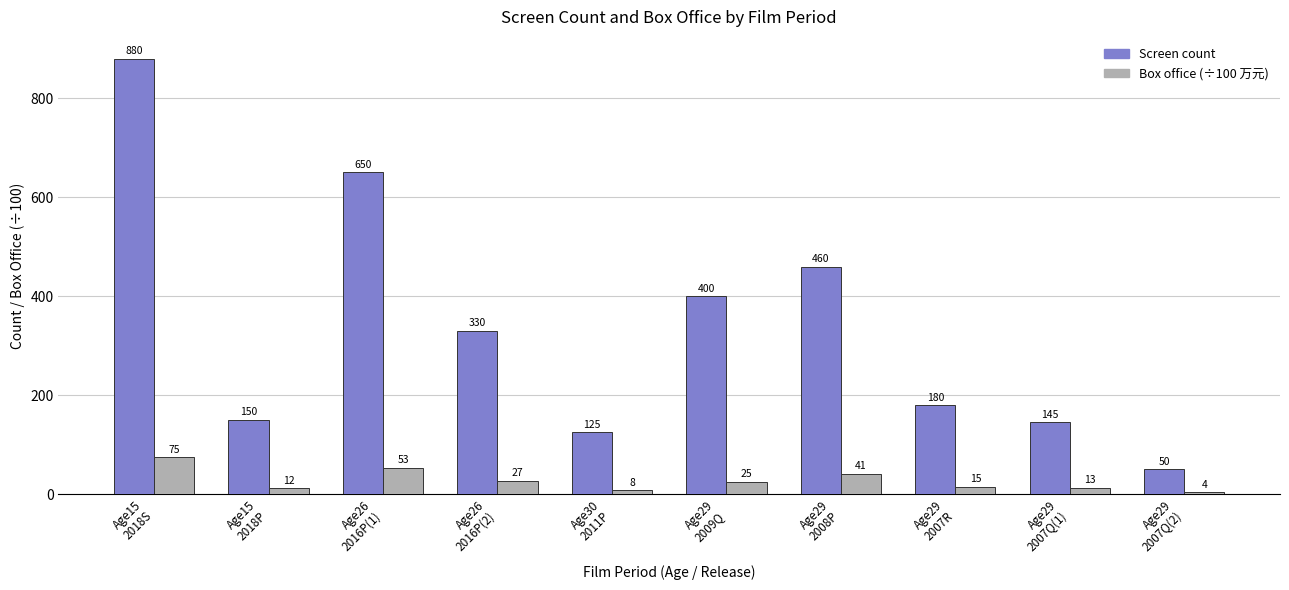

What position from the right is Age29
2008P?

4